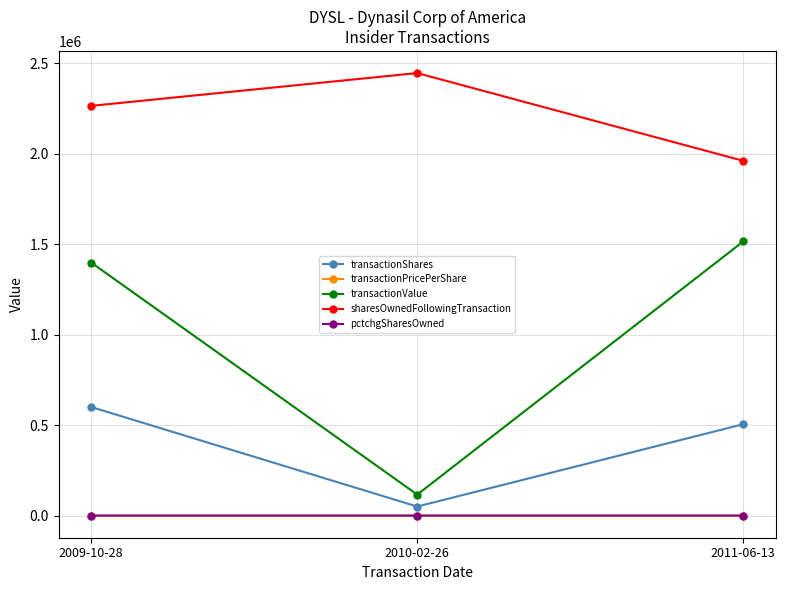

At which category is the sum across all series the highest?

2009-10-28